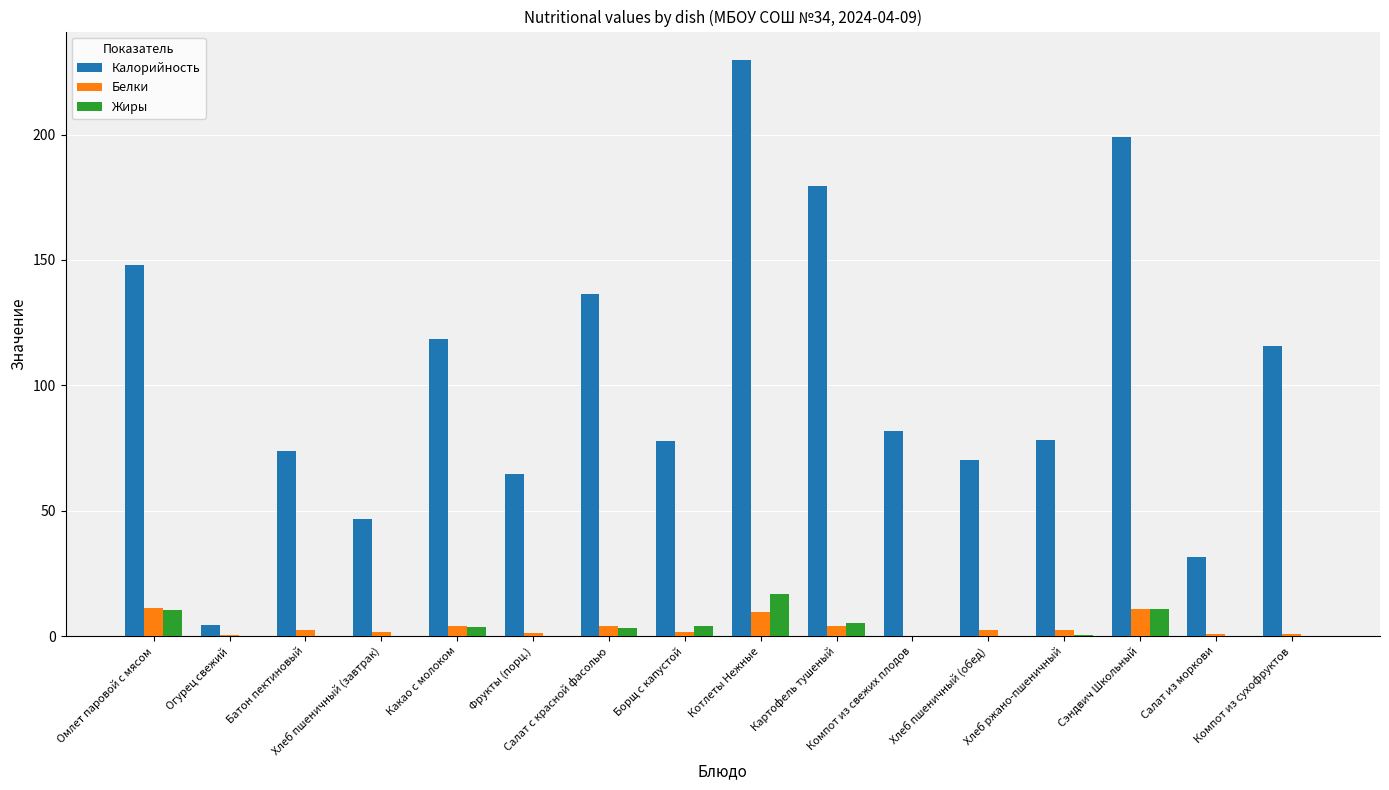

What are all the series names shown in the legend?

Калорийность, Белки, Жиры